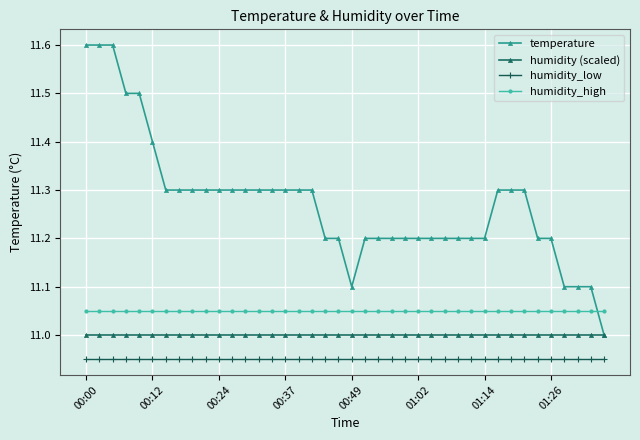

Rank the series by their average value, from lowest to highest.

humidity_low, humidity (scaled), humidity_high, temperature